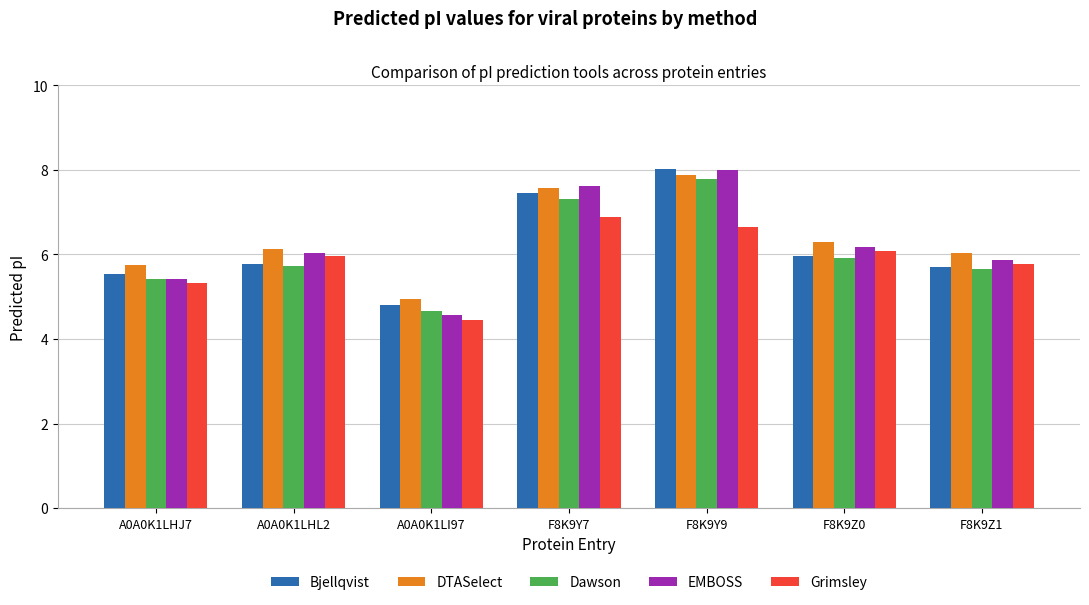

True or false: EMBOSS has a value of 8.7 at A0A0K1LHL2.

False